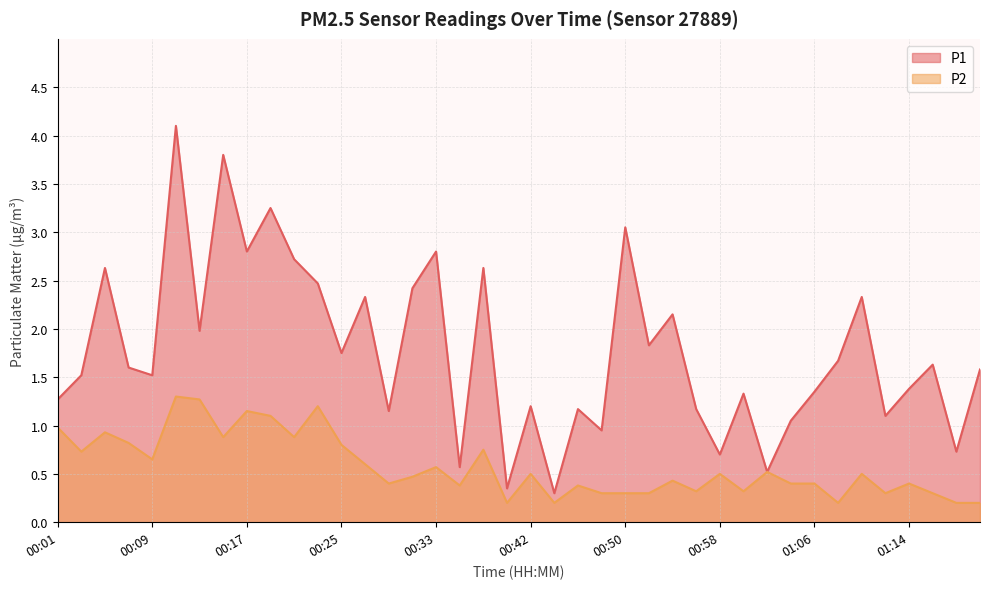

What is the label of the 32nd point from the left?

01:04